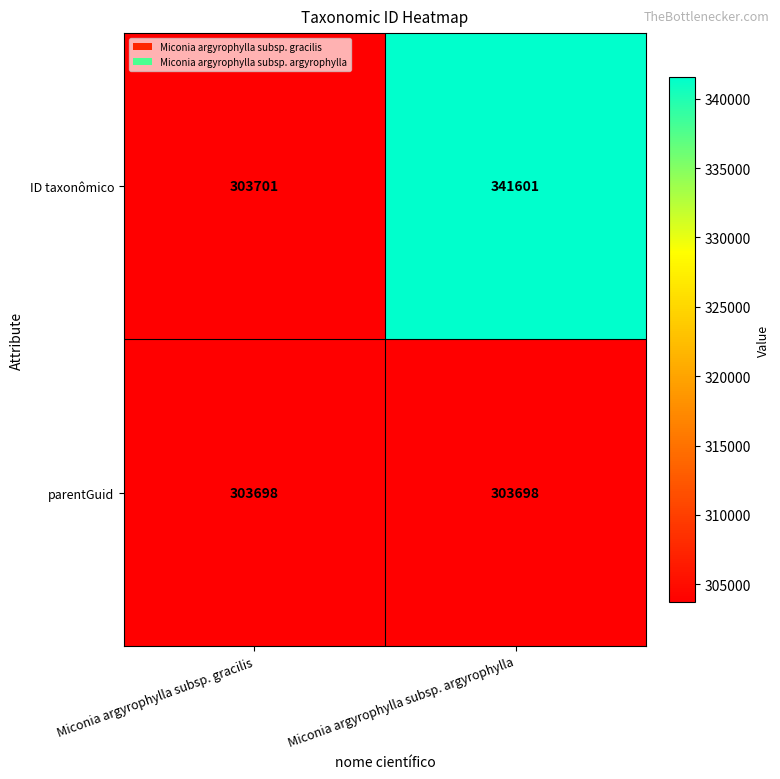

Reading left to right, extract all data points from this chart.

ID taxonômico: 303701	341601
parentGuid: 303698	303698